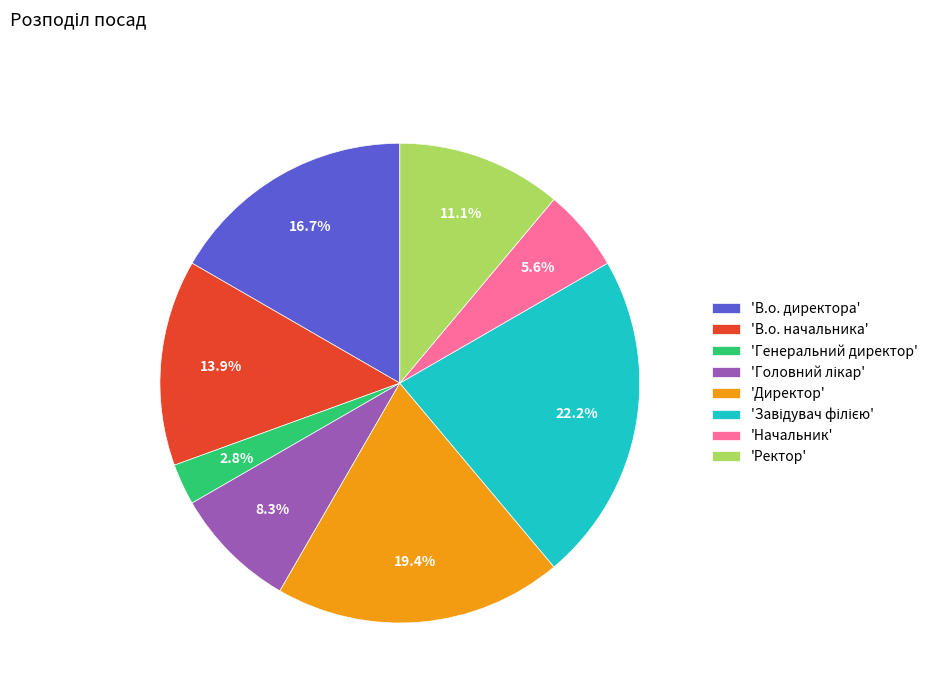

Between 'Генеральний директор' and 'Директор', which is larger?

'Директор'